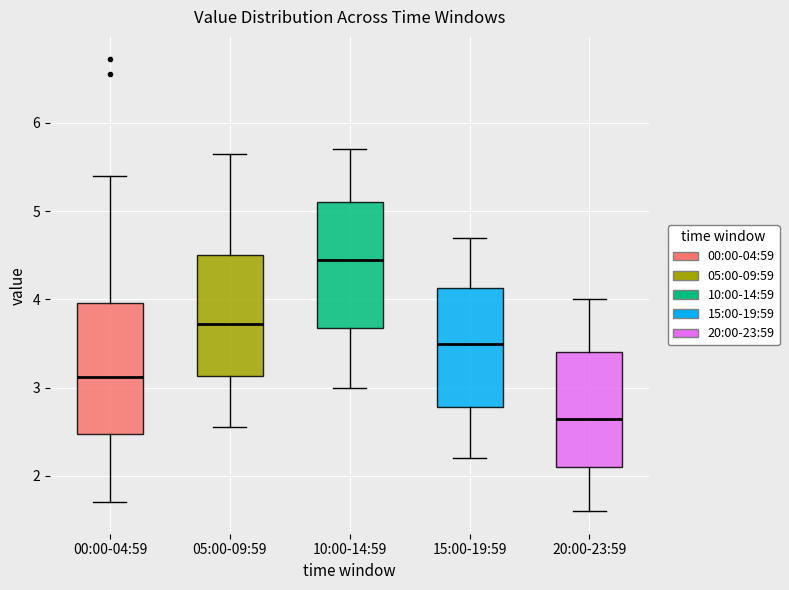

Which box's median line is the lowest?

20:00-23:59